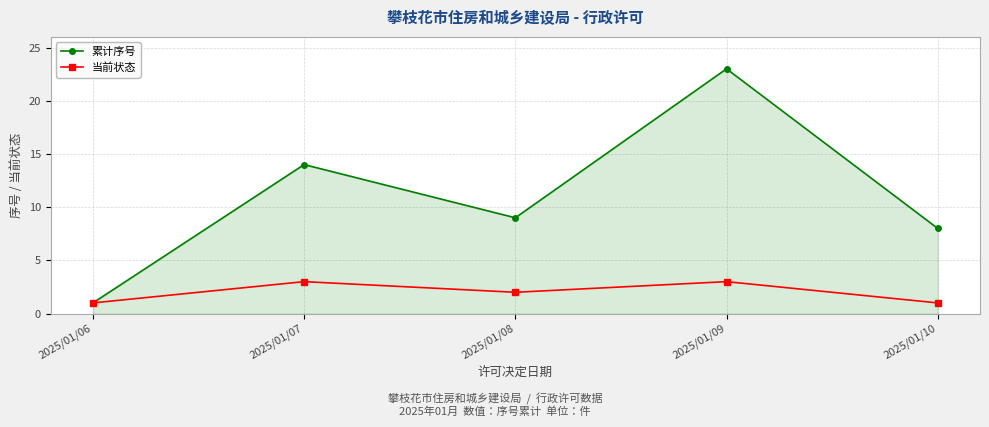

How many lines are shown in the chart?

2